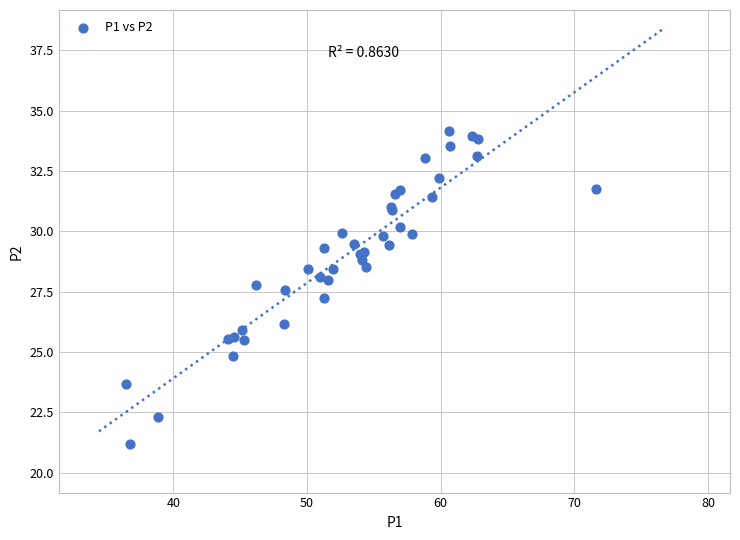

What Y value in the scatter plot is closest to 27?

27.2